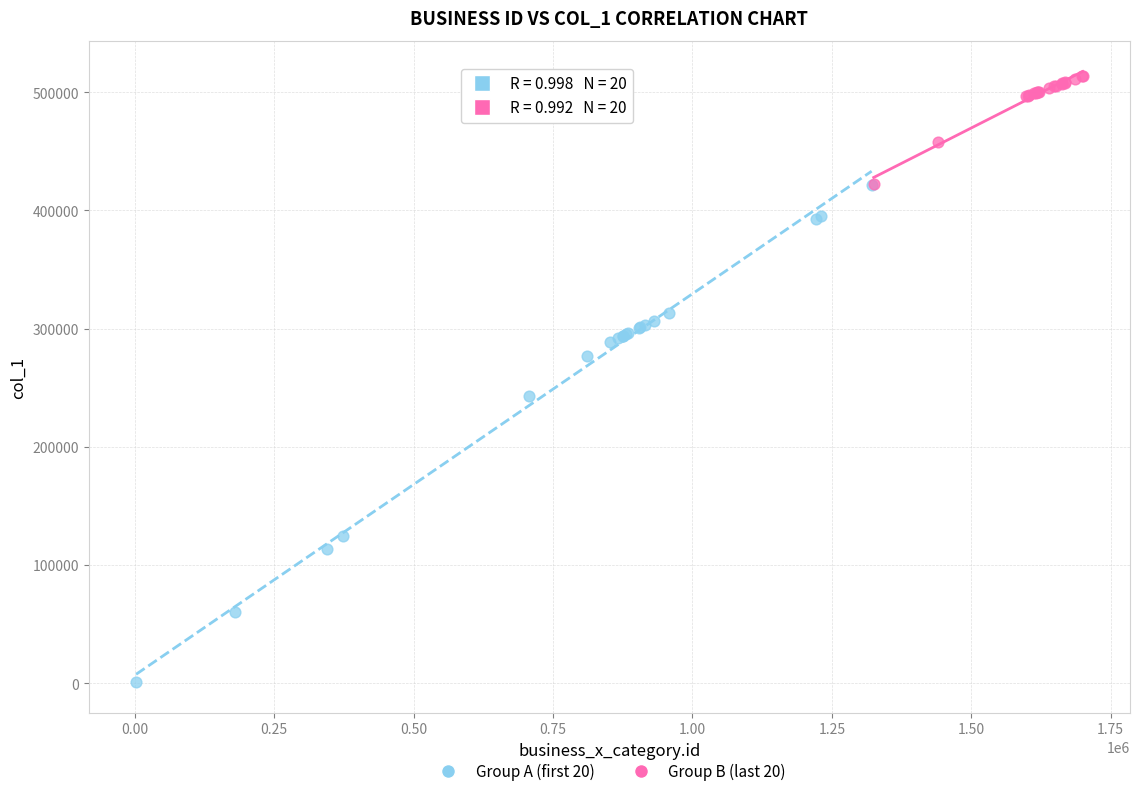

Which series has the widest spread of Y values?

Group A (first 20)